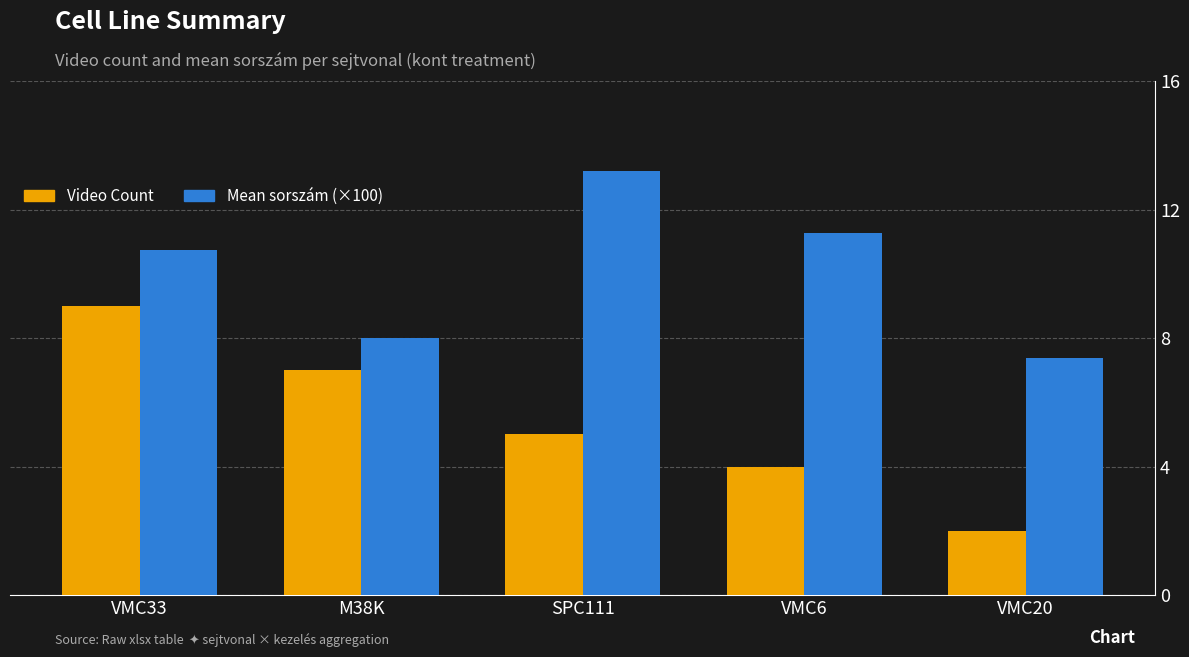

What is the label of the 2nd bar from the left?

M38K